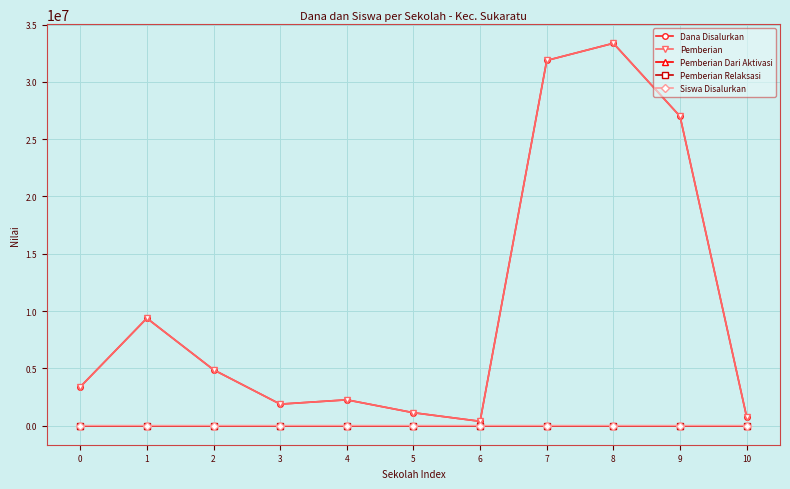

What is the total value across all series at 7?

63750085